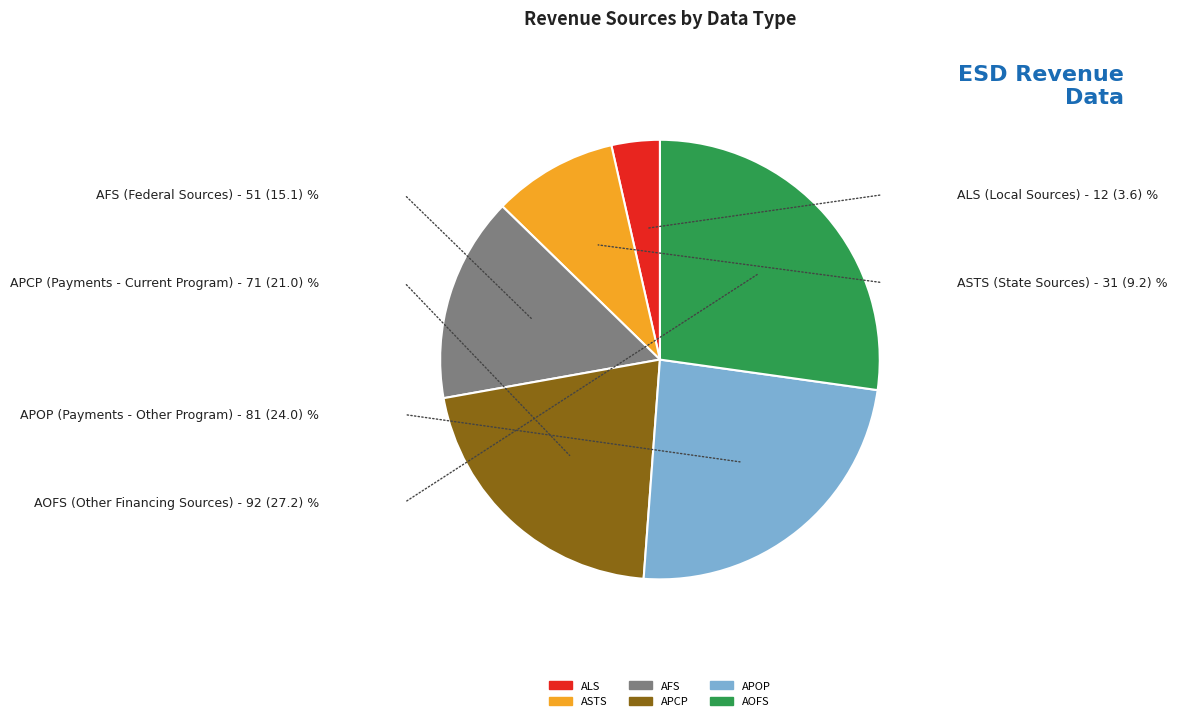

Is it true that APOP is 24% of the pie?

True